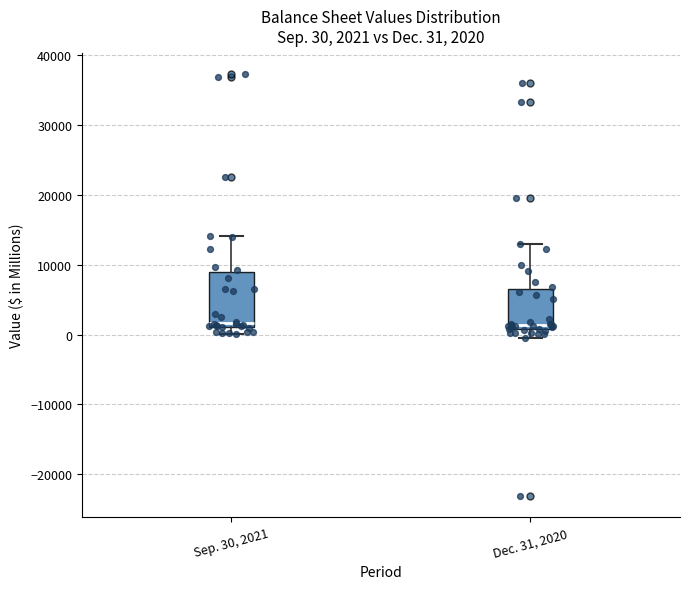

Comparing the boxes themselves (not the whiskers), which one is the tallest?

Sep. 30, 2021